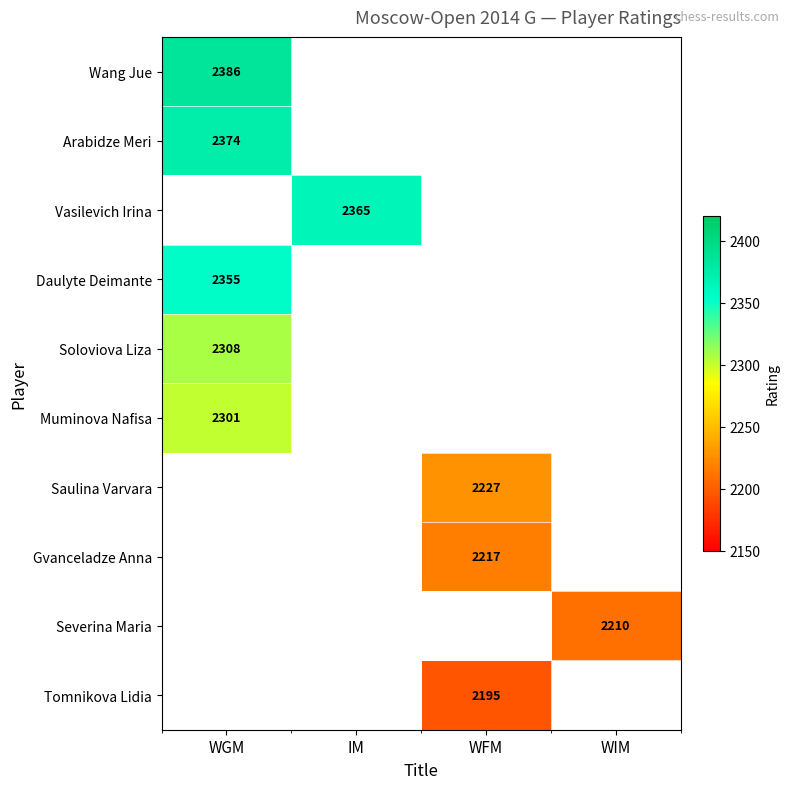

The value of Arabidze Meri at WIM is -1596. True or false?

False